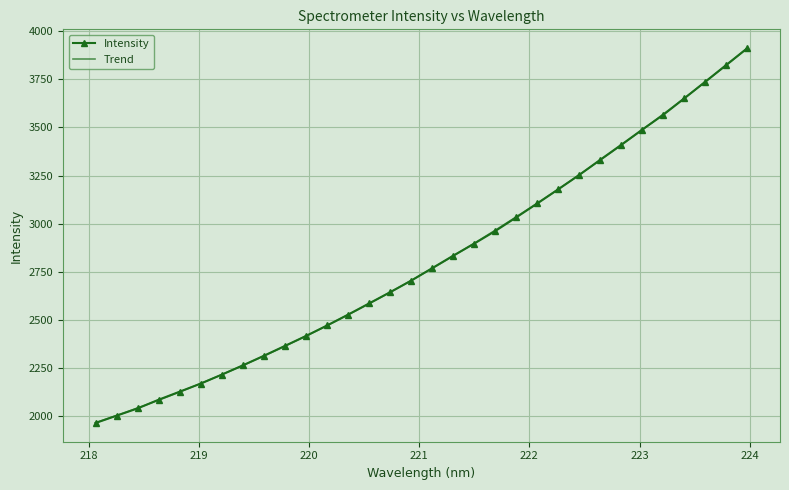

What is the difference between the maximum and minimum values?

1945.7